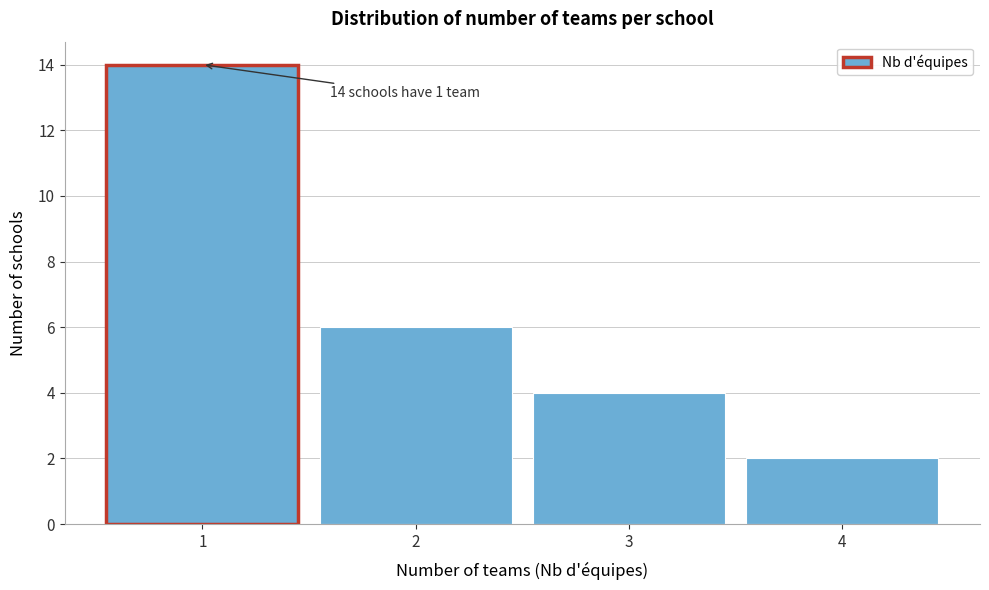

Which range on the x-axis has the tallest bar?

0.5 to 1.5